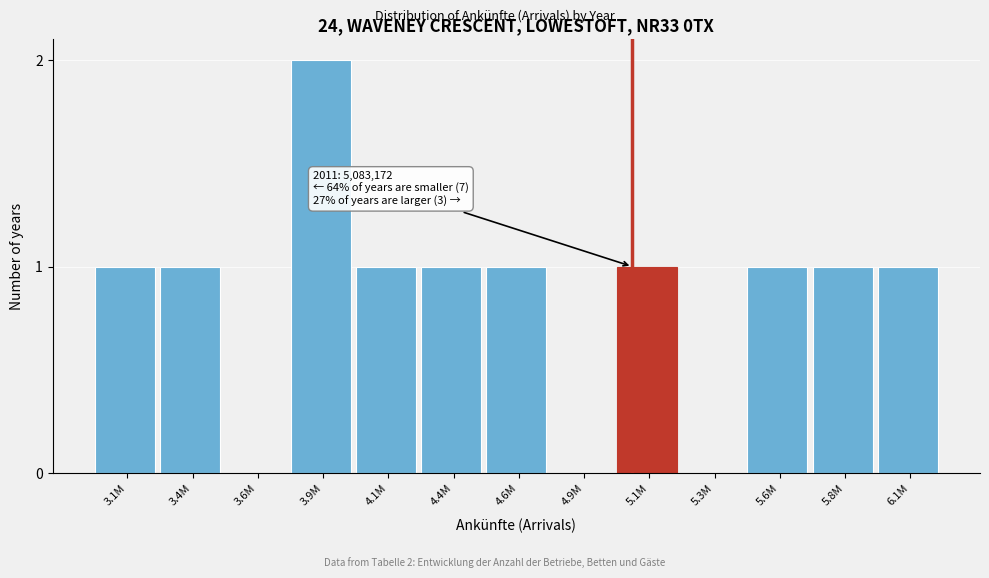

Reading right to left, list all the values displayed in this chart.

6.1M=1	5.8M=1	5.6M=1	5.3M=0	5.1M=1	4.9M=0	4.6M=1	4.4M=1	4.1M=1	3.9M=2	3.6M=0	3.4M=1	3.1M=1